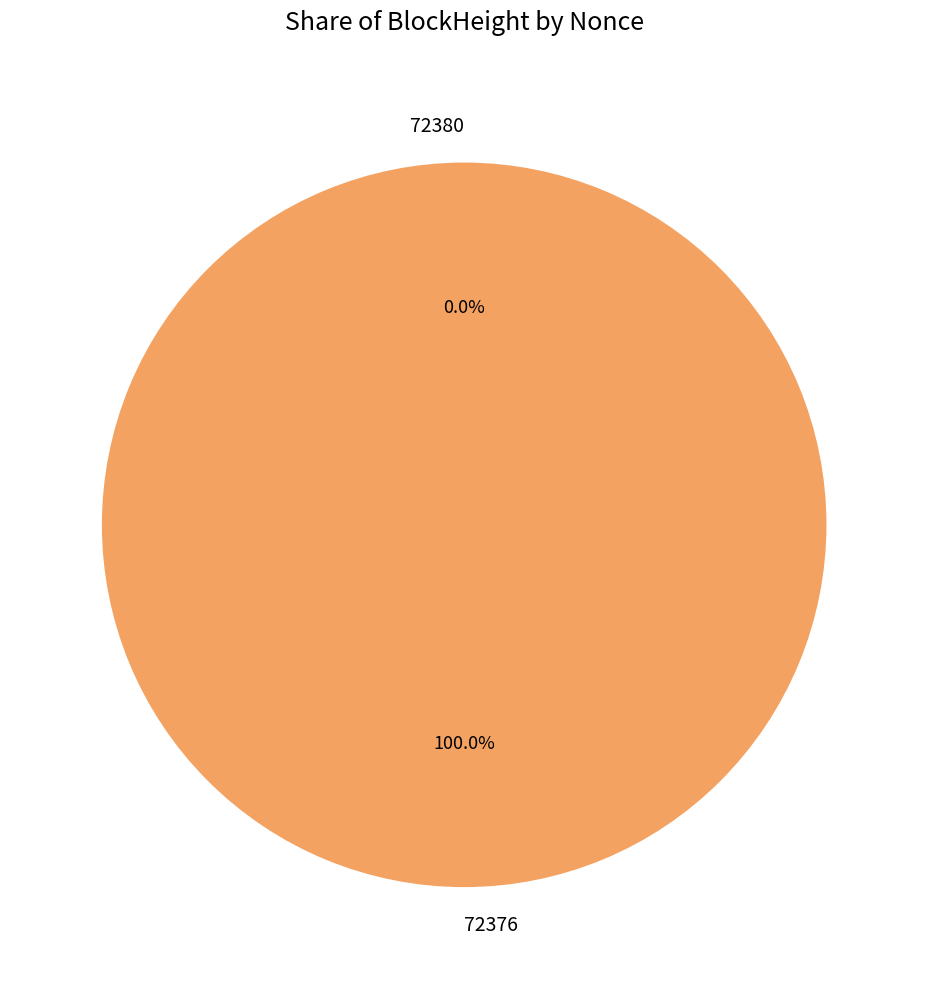

The 72376 slice represents 99% of the pie. True or false?

False